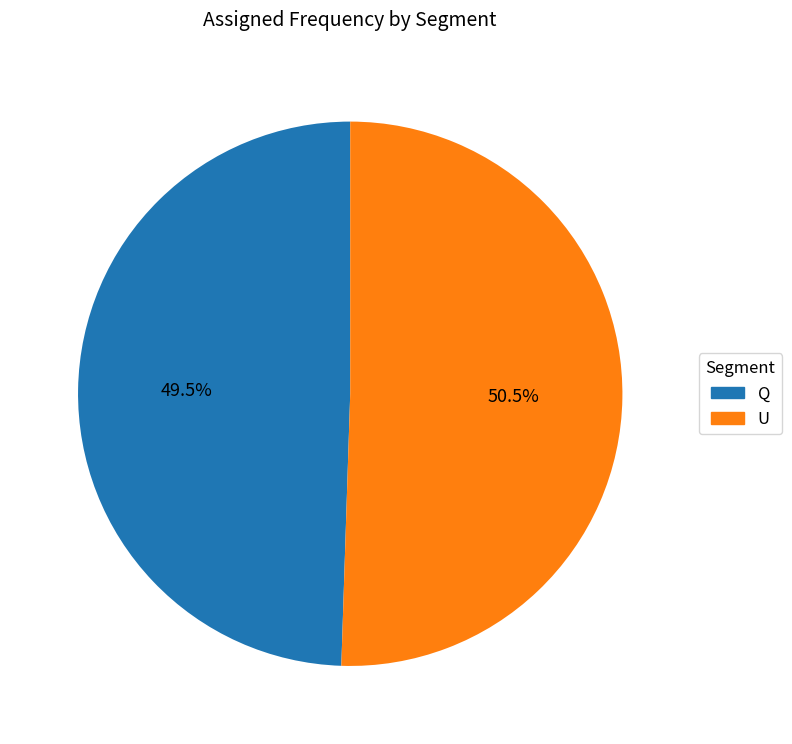

To the nearest percent, what is the average slice percentage?

50%